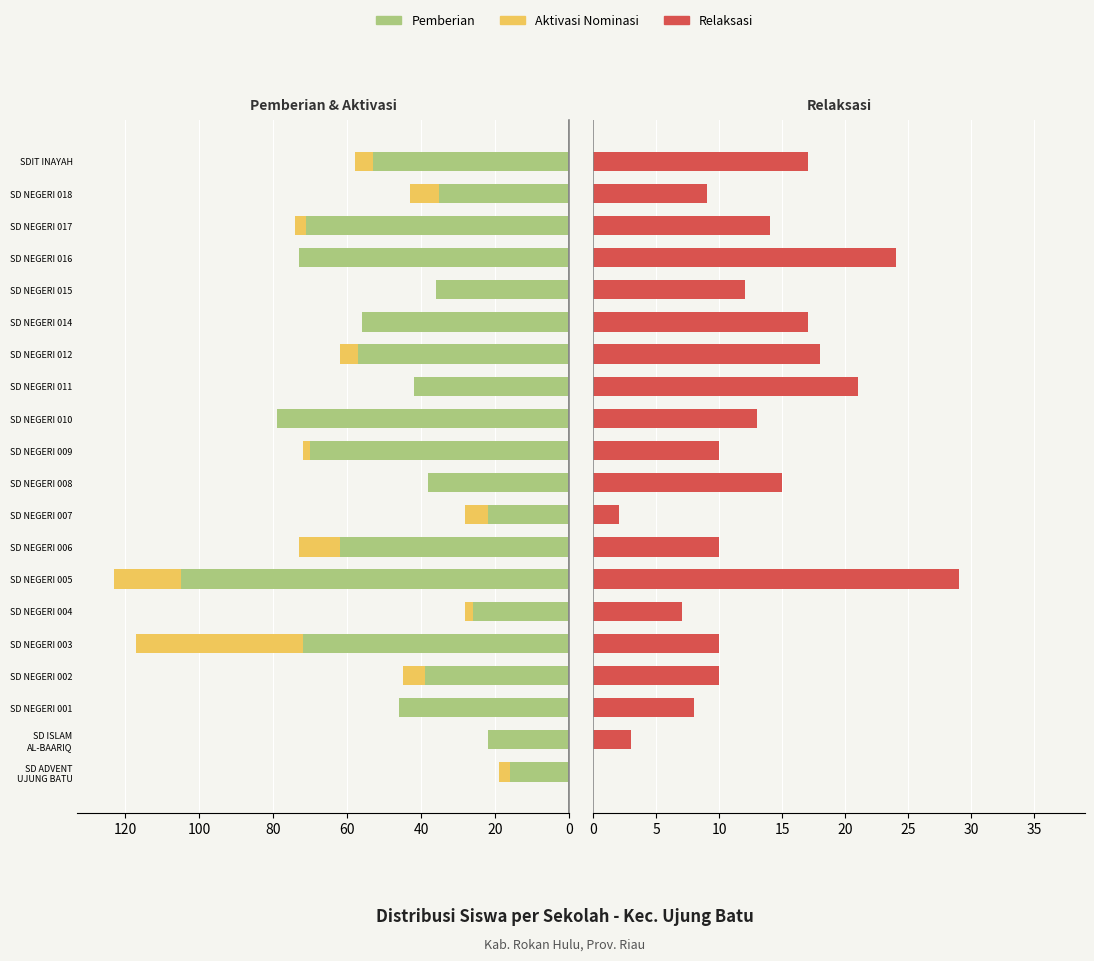

True or false: Pemberian has a value of 38 at SD NEGERI 004.

False